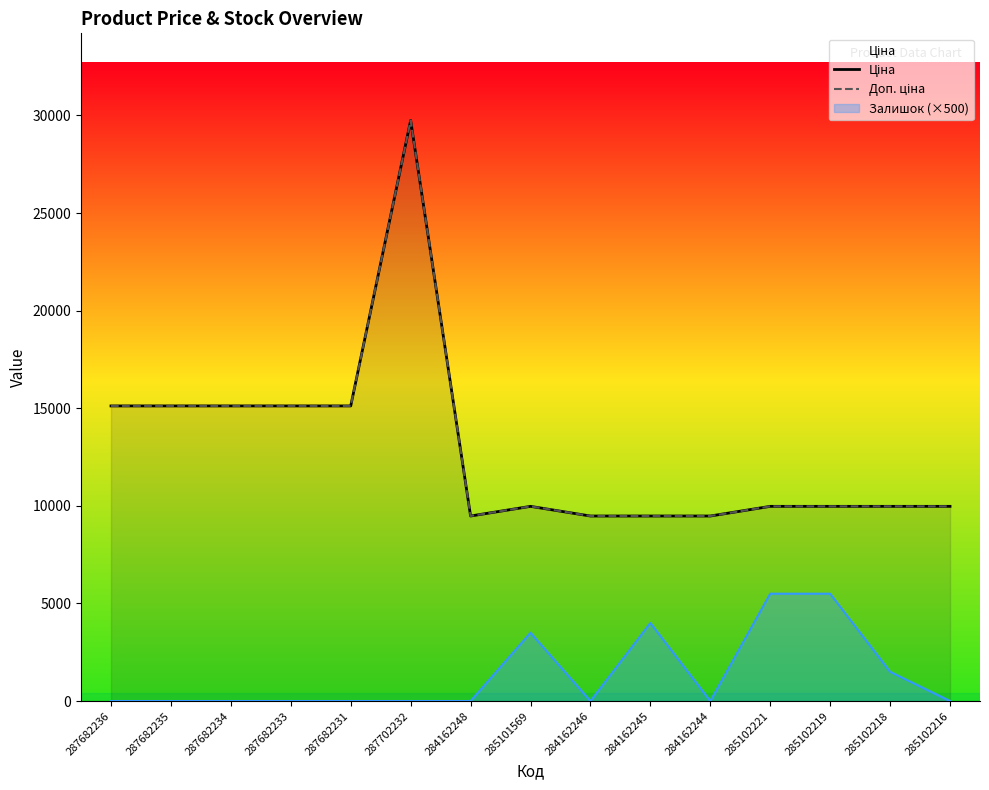

True or false: Ціна has more than 2 points higher than both neighbors.

False